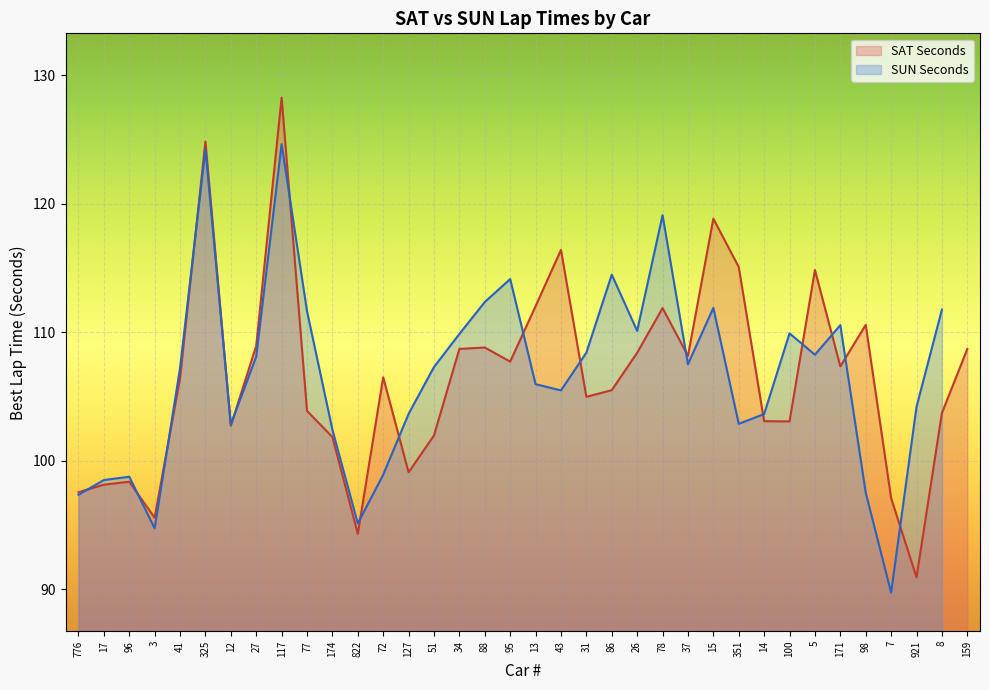

At which label does SAT Seconds reach its peak?

117